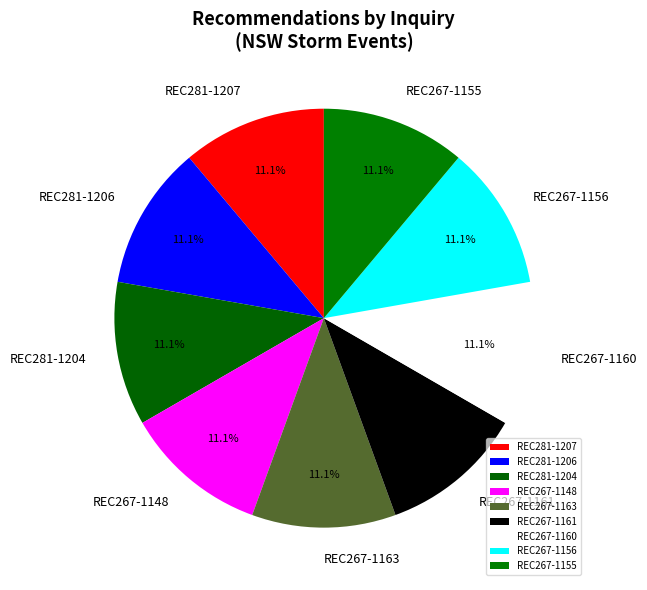

To the nearest percent, what percentage of the pie is REC267-1156?

11%